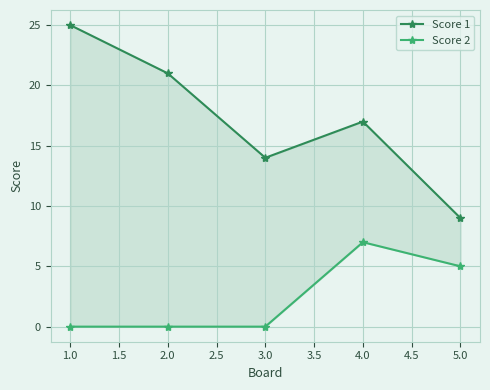

True or false: Score 2 has more than 2 points higher than both neighbors.

False